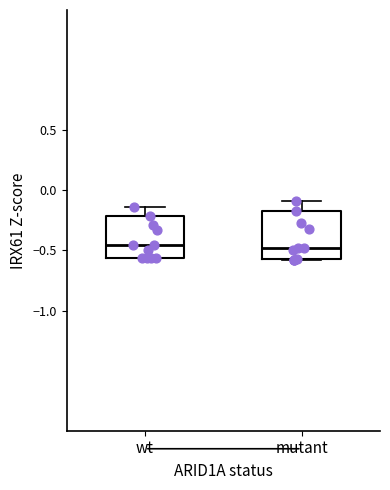

Where is the upper edge of the box for mutant on the y-axis? The values are not printed on the chart, so give them approximately, as read against the axis.

-0.15